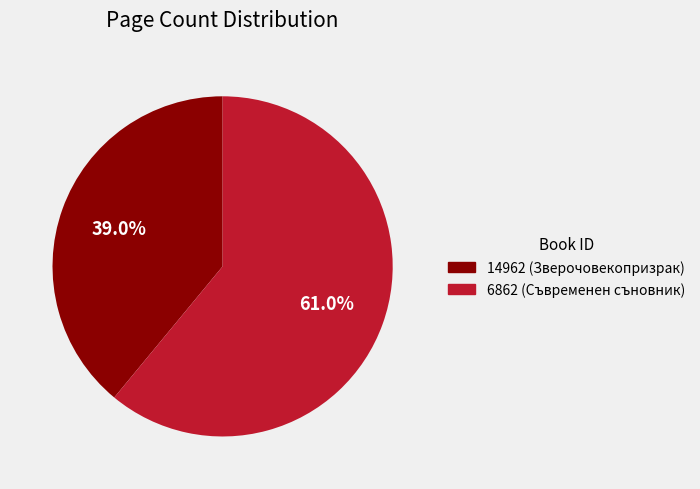

What percentage is NOT represented by 6862?

39.0%